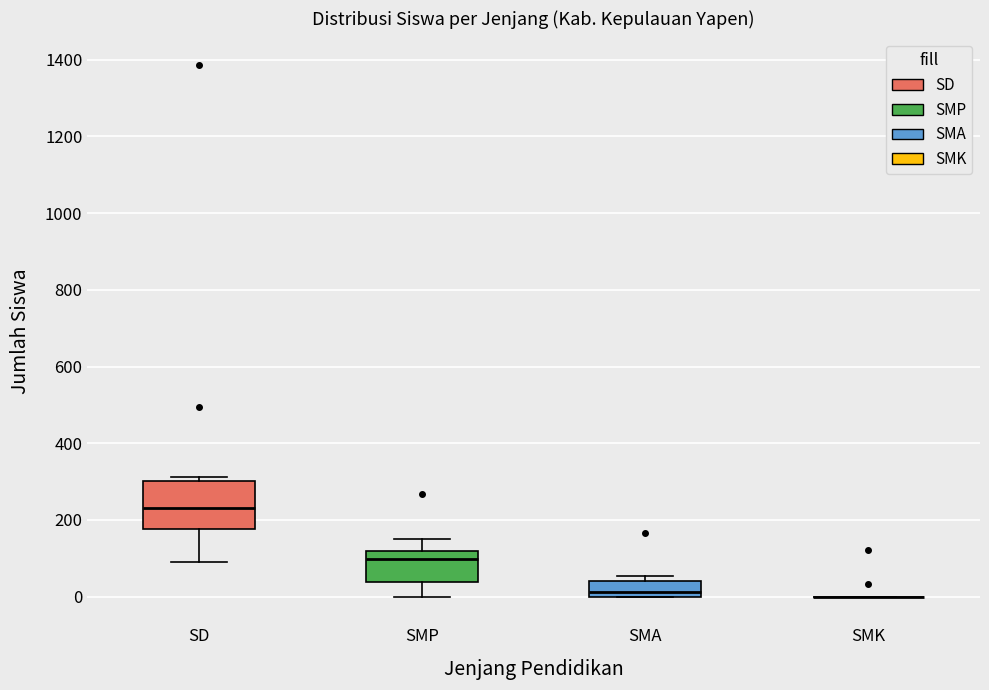

Reading left to right, transcribe this box plot: for each box, give where its median line is, the range the box spans, and where its two whiskers end, as read against the y-axis. The values are not printed on the chart, so give them approximately, as read against the axis.

SD: median 240, box 180 to 300, whiskers 100 to 320
SMP: median 100, box 40 to 120, whiskers 0 to 160
SMA: median 20, box 0 to 40, whiskers 0 to 60
SMK: box collapsed to a line at 0, whiskers 0 to 0